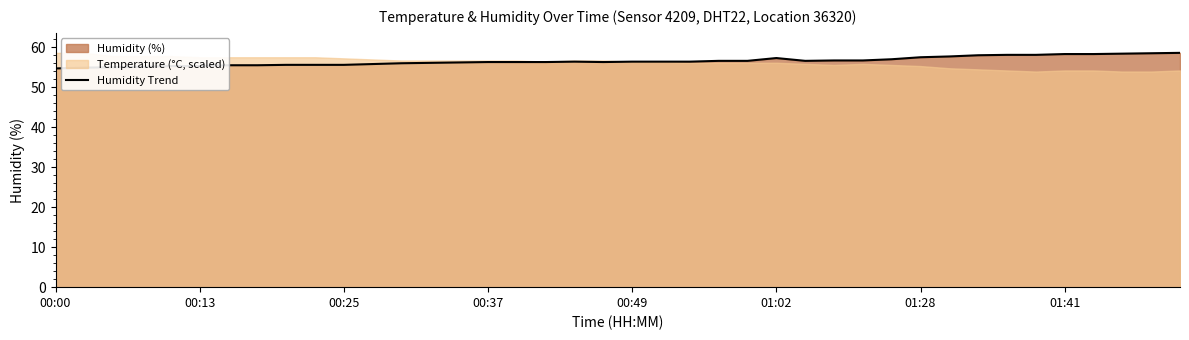

True or false: Humidity Trend has a value of 57.3 at 01:02.

True